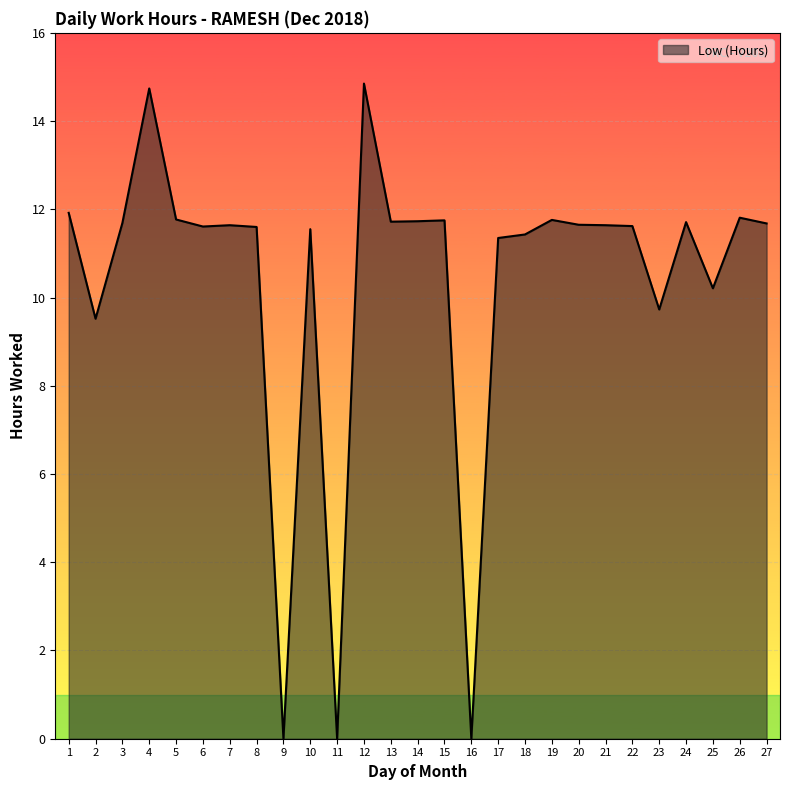

What is the ratio of the value at 22 to the value at 27?

1.0